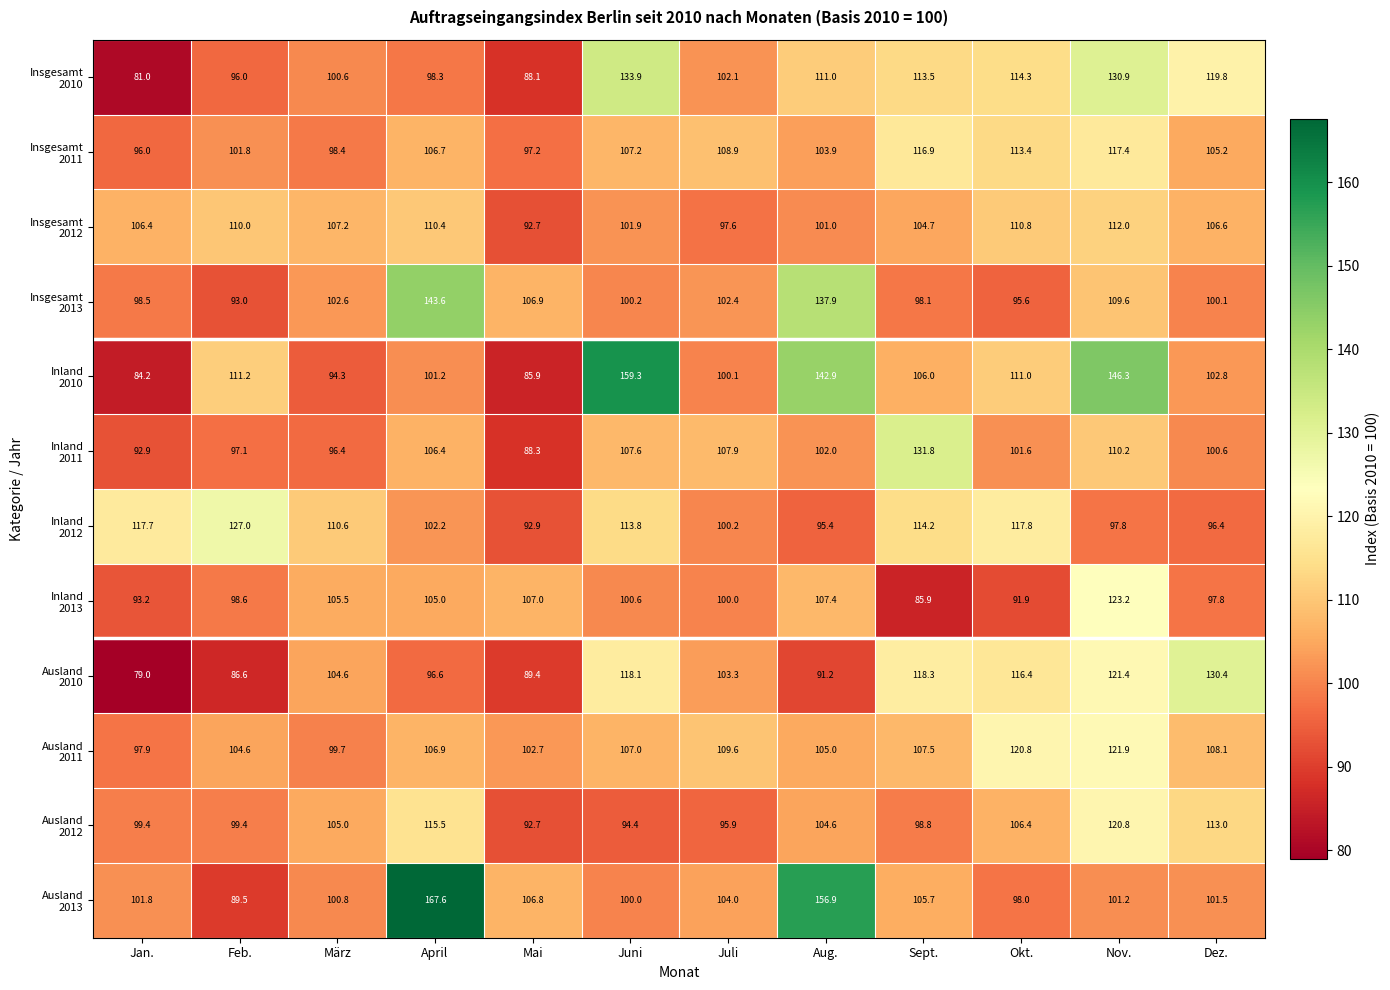

How many series are shown in this chart?

12